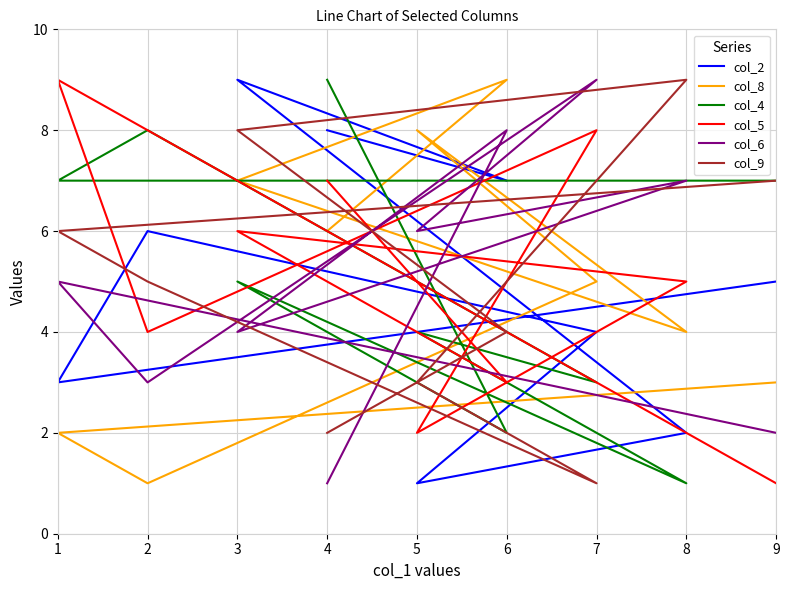

Between 5 and 9, which is larger?

9